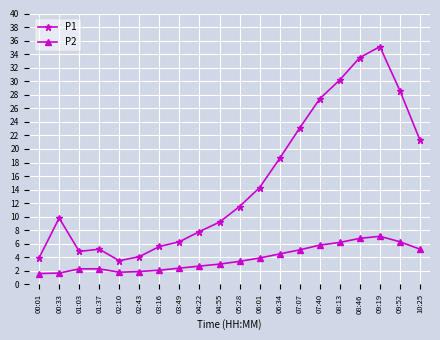

What is the greatest value displayed?

35.1